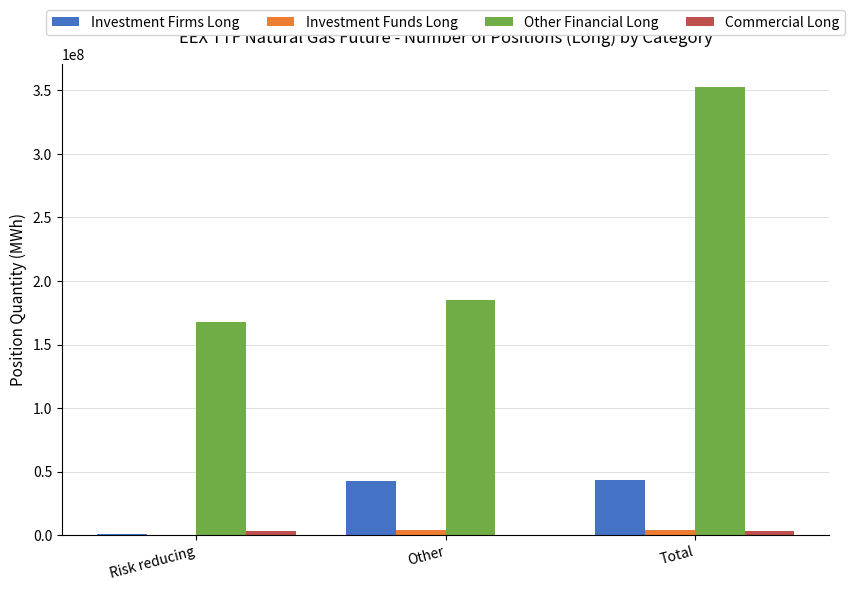

Are the bars horizontal?

No